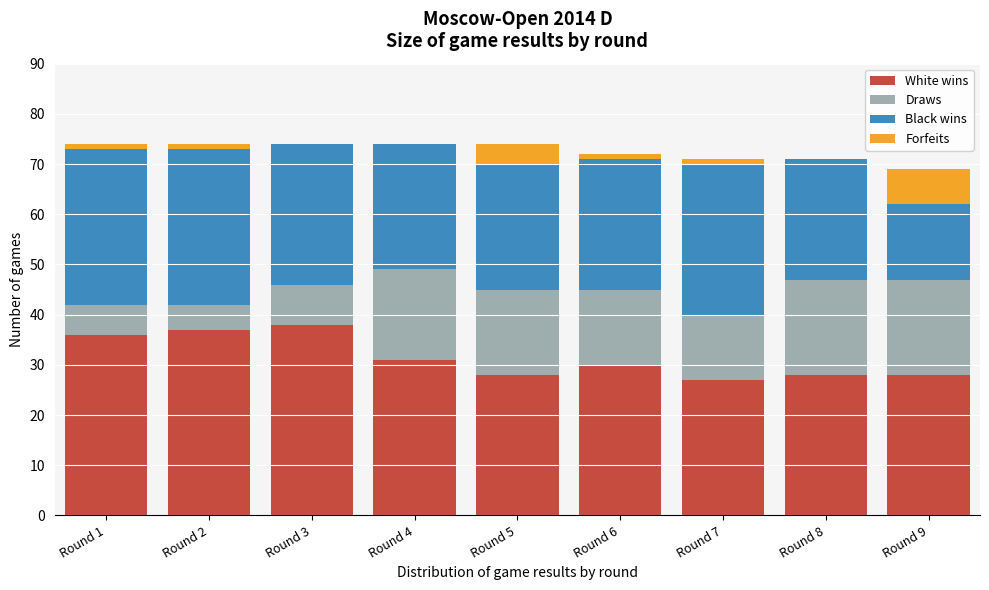

What is the maximum value for White wins?

38